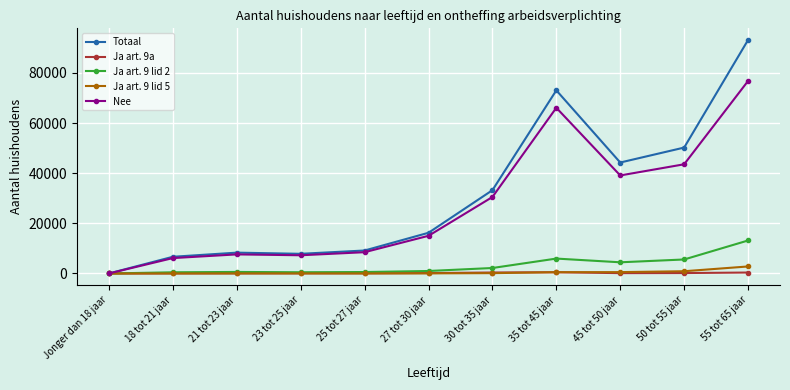

What is the sum of the Totaal values at 23 tot 25 jaar and 21 tot 23 jaar?

16165